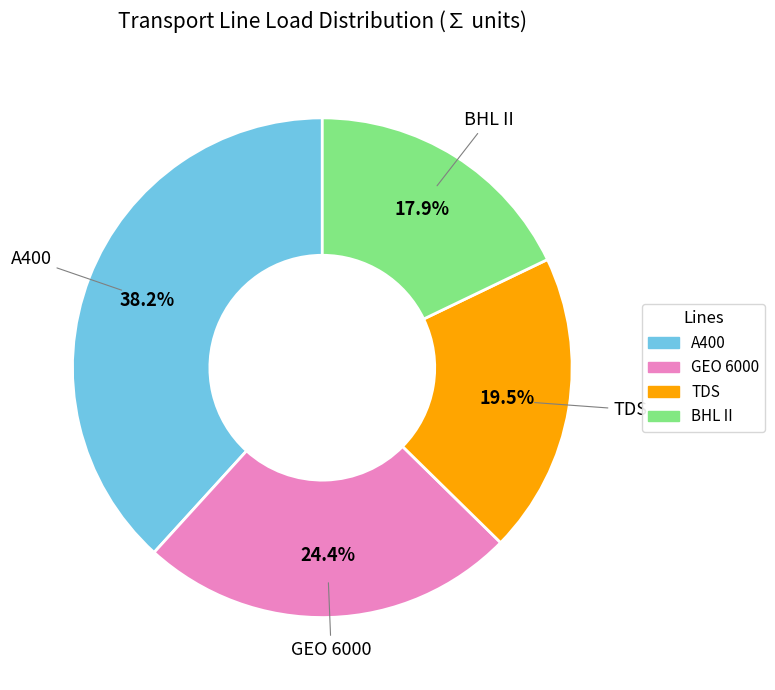

To the nearest percent, what percentage of the pie is GEO 6000?

24%